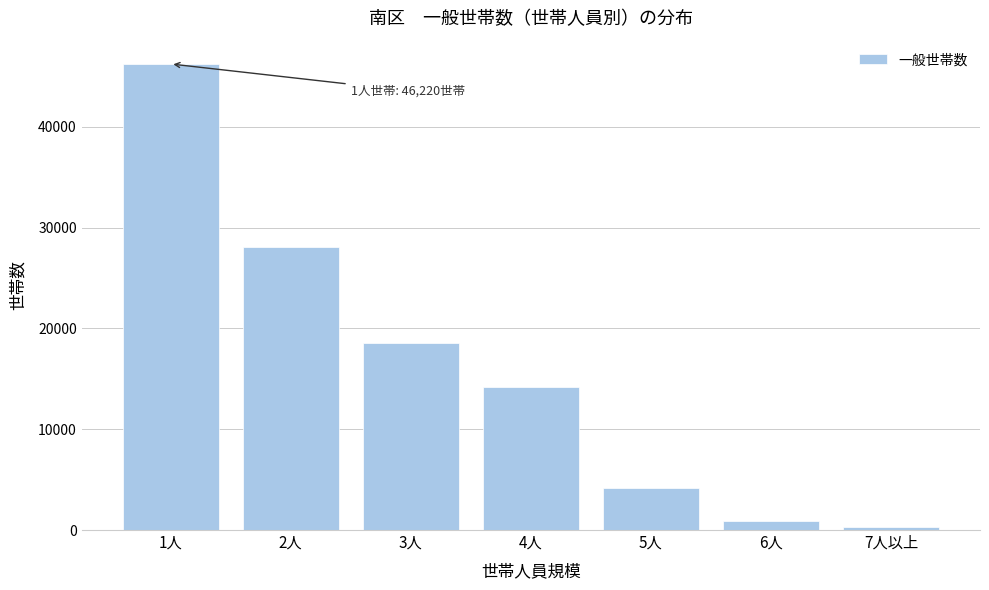

Reading left to right, what are all the values shown in this chart?

46220	28115	18500	14214	4128	853	276